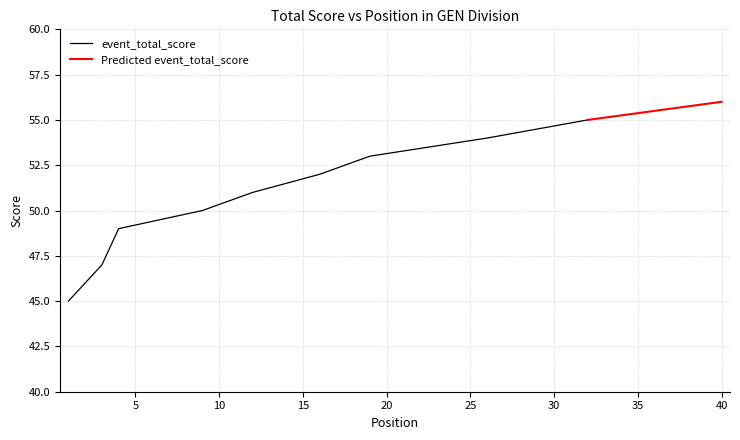

True or false: event_total_score has a value of 55 at 32.

True